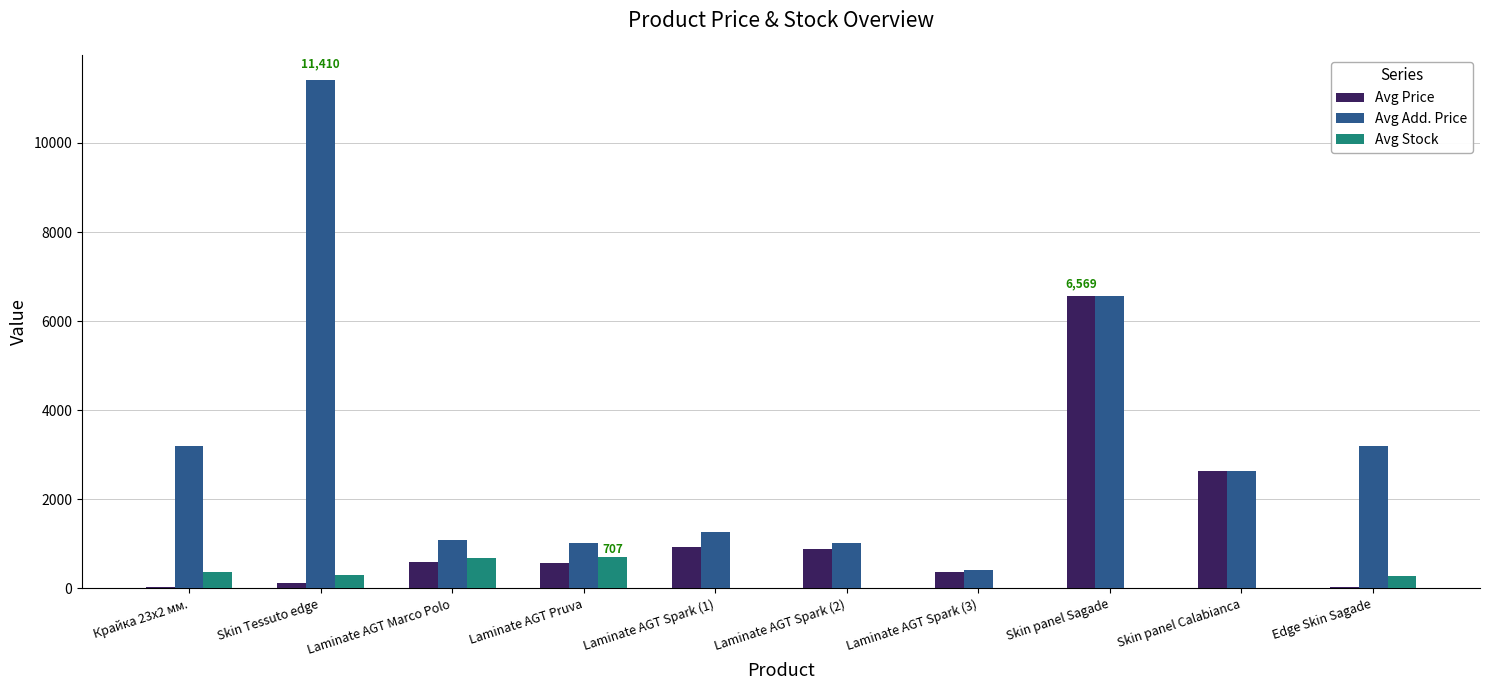

What is the sum of the Avg Price values at Laminate AGT Spark (3) and Skin panel Sagade?

6933.9